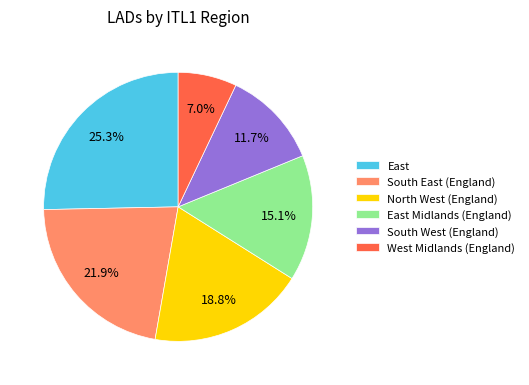

To the nearest percent, what portion does West Midlands (England) represent?

7%